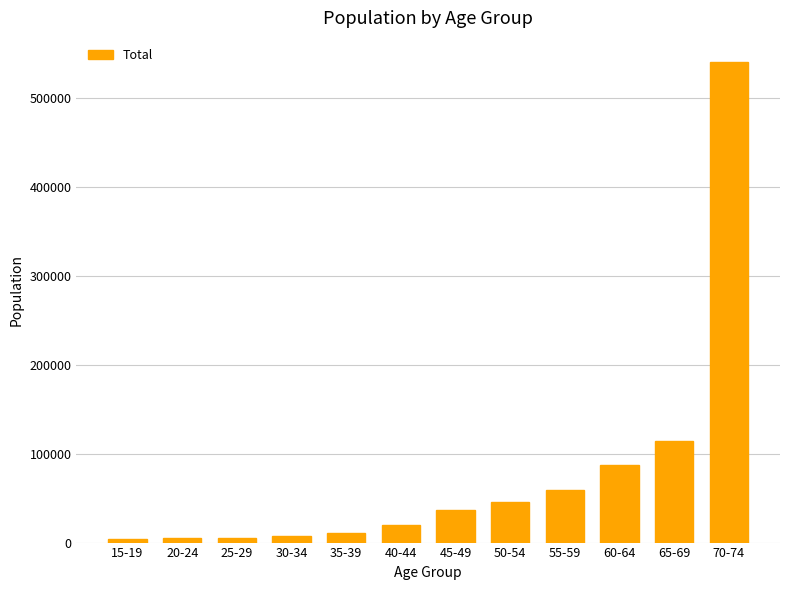

What is the label of the 7th bar from the left?

45-49